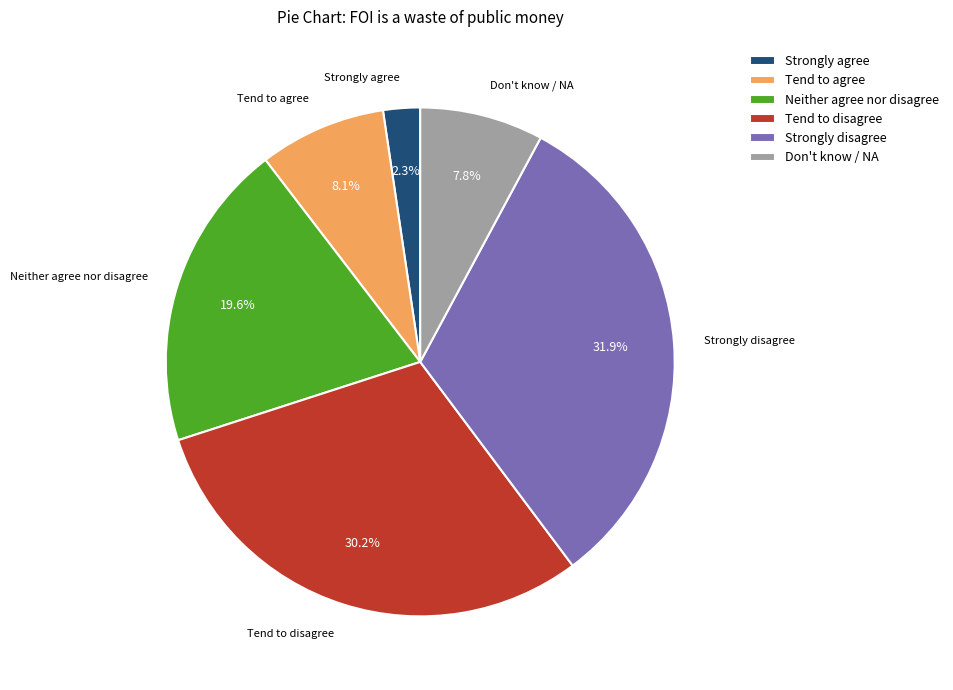

How many segments does this pie chart have?

6